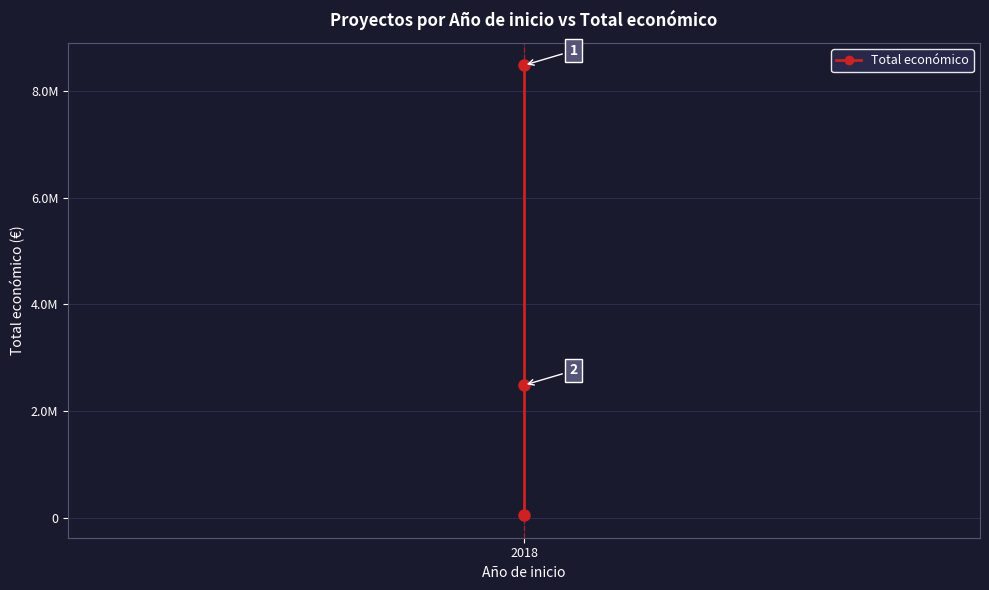

What is the average value?

3670519